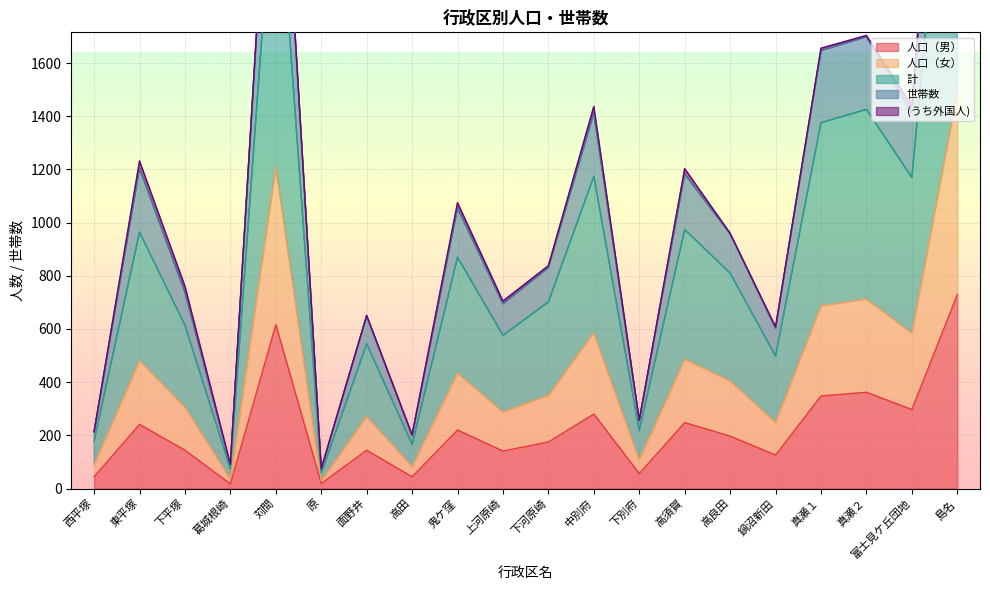

Reading left to right, extract all data points from this chart.

人口（男）: 44	241	144	17	616	19	144	44	220	141	175	280	56	248	197	126	348	362	297	729
人口（女）: 89	482	307	37	1210	29	272	83	435	288	351	587	109	487	405	249	688	713	585	1492
計: 178	964	614	74	2420	58	544	166	870	576	702	1174	218	974	810	498	1376	1426	1170	2984
世帯数: 213	1232	761	91	2920	74	651	202	1075	705	838	1437	257	1203	960	608	1656	1704	1438	3596